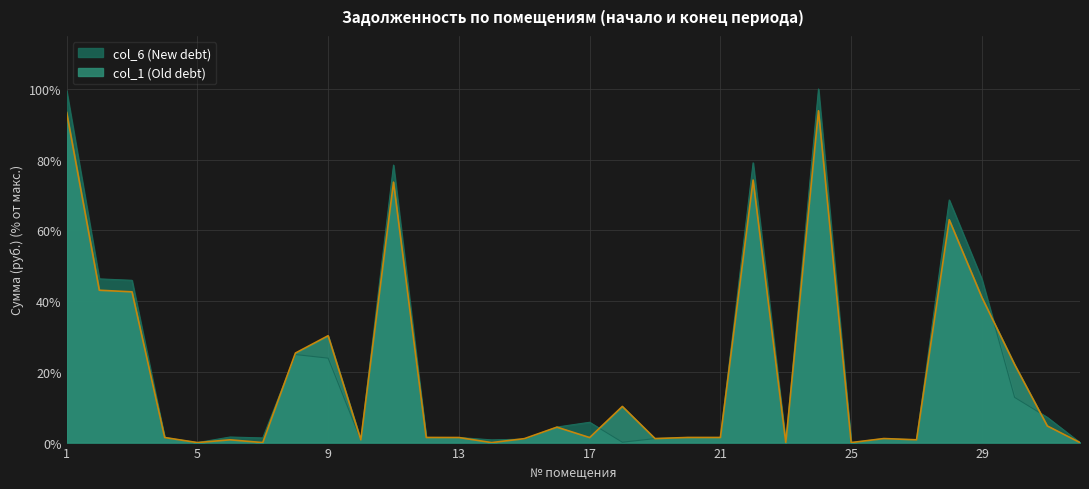

What is the total value across all series at 30?

34.9